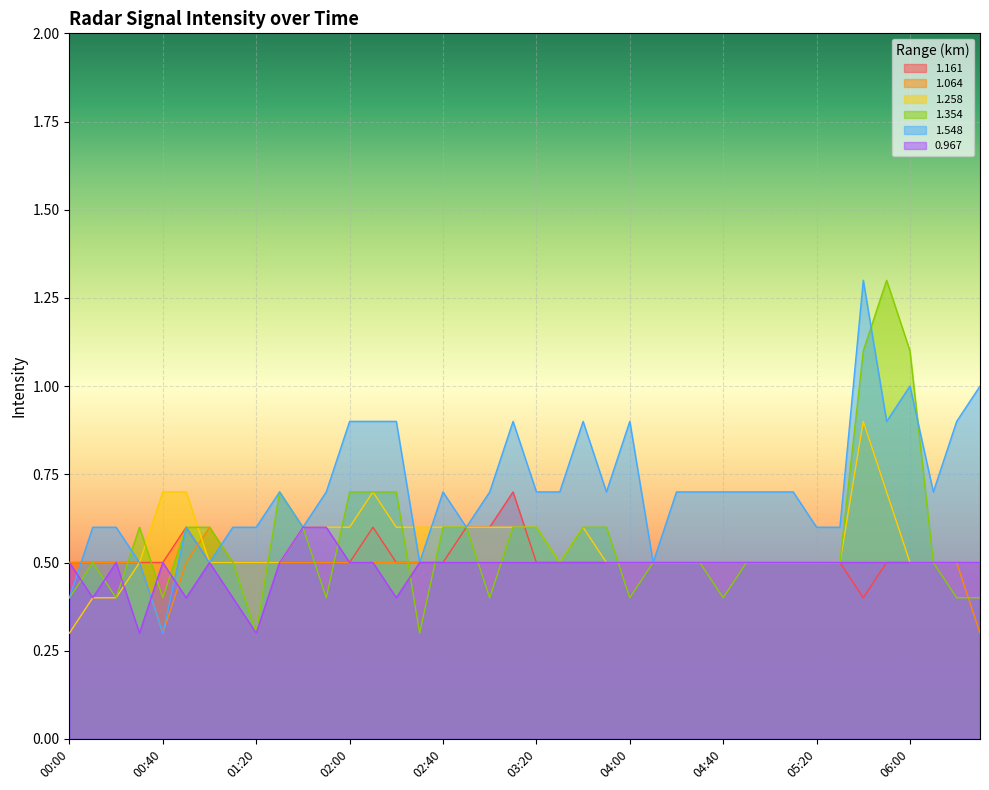

What position from the left is 01:40?

11